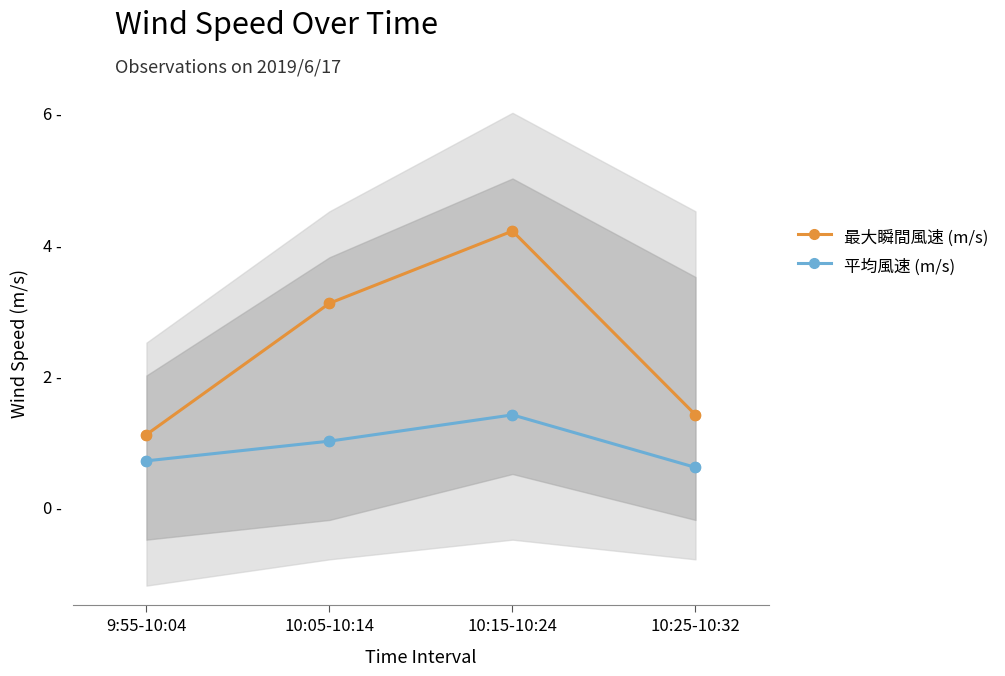

What is the total value across all series at 10:05-10:14?

4.1